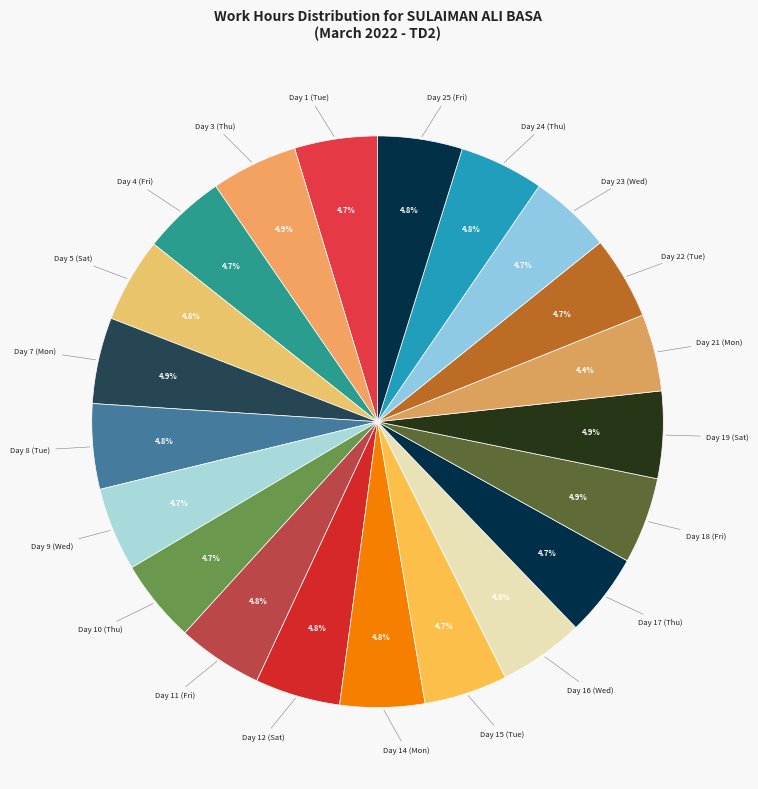

Which slice is the smallest?

Day 21 (Mon)